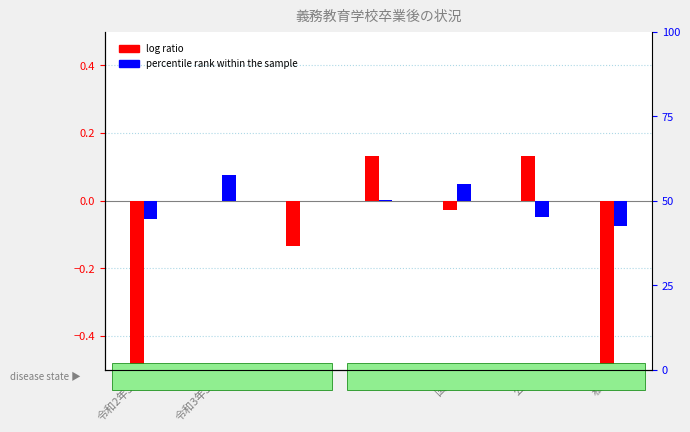

What are all the series names shown in the legend?

log ratio, percentile rank within the sample